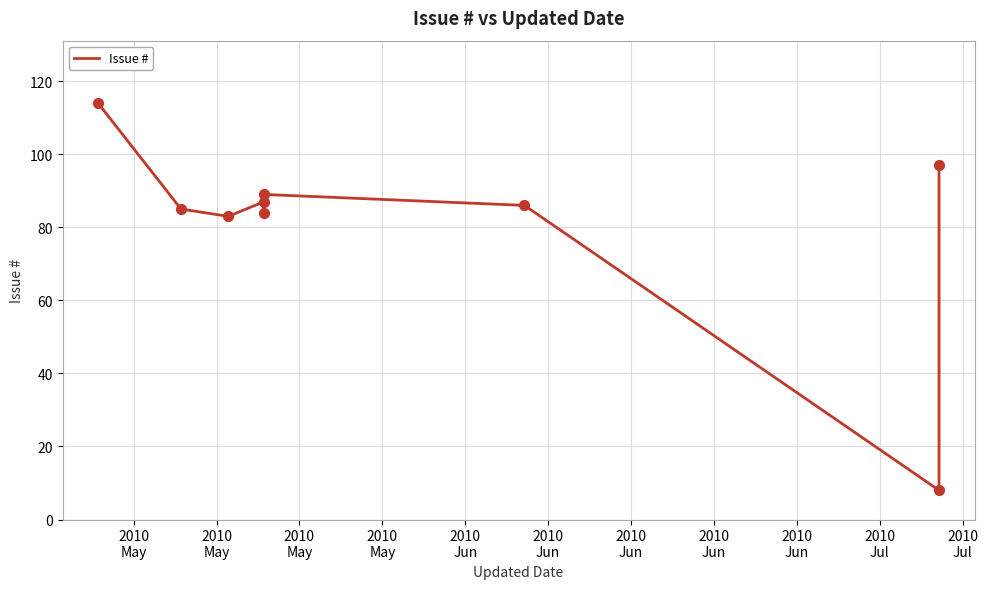

Which has a higher value, 2010
May or 2010
Jun?

2010
May